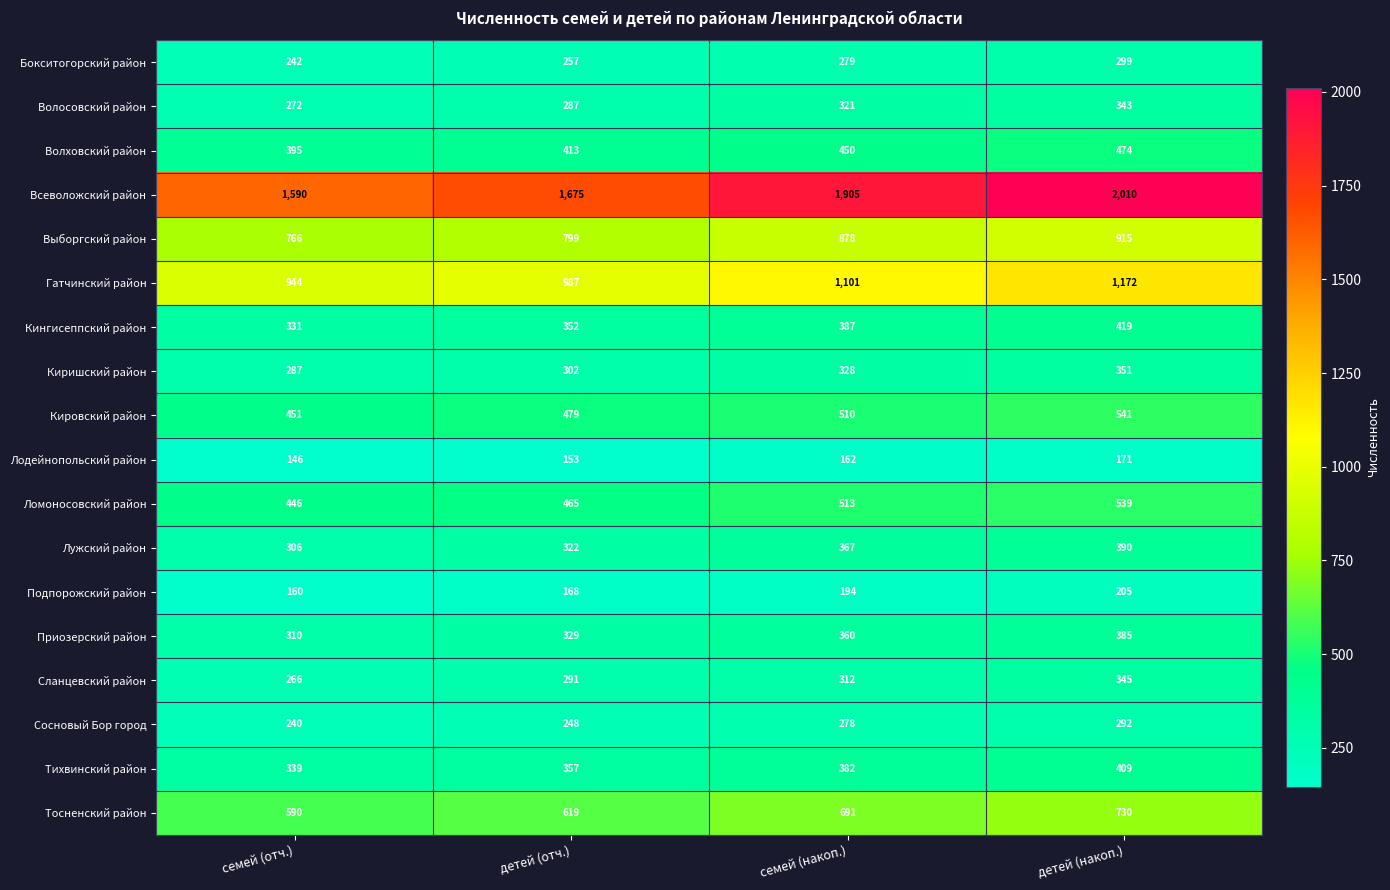

How many Сосновый Бор город values are between 248 and 292?

3